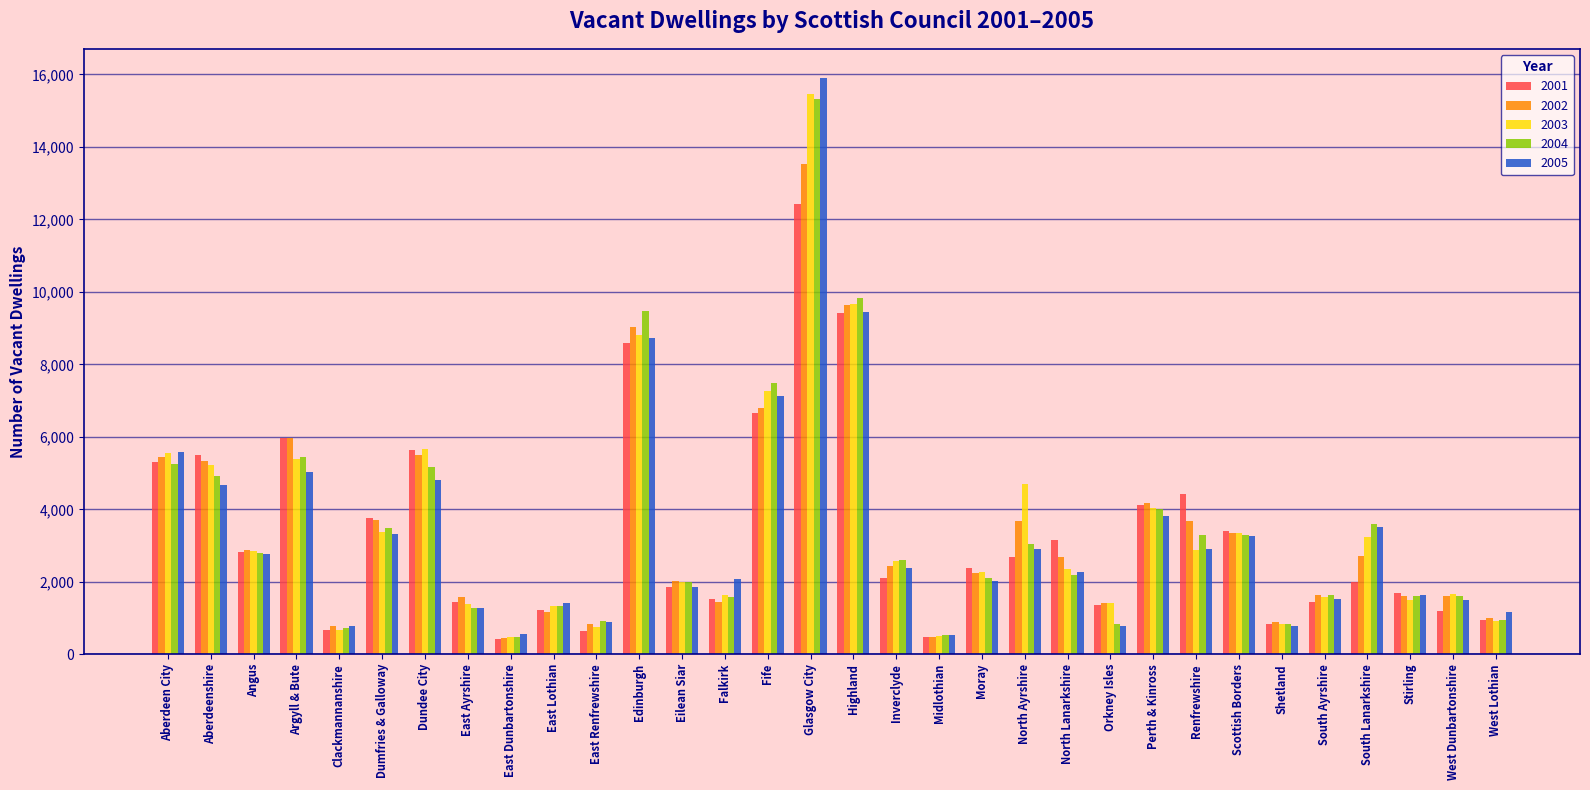

Which label corresponds to the largest value in the chart?

Glasgow City